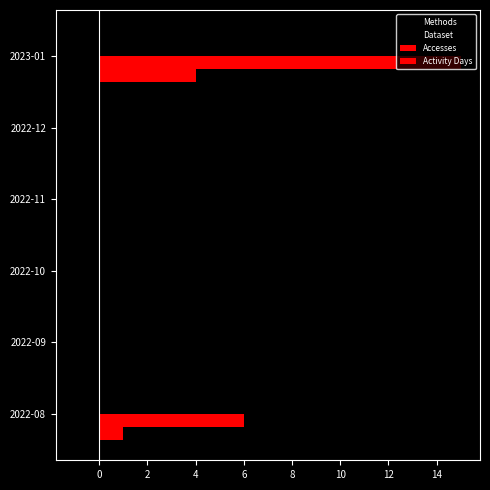

How many series are shown in this chart?

4